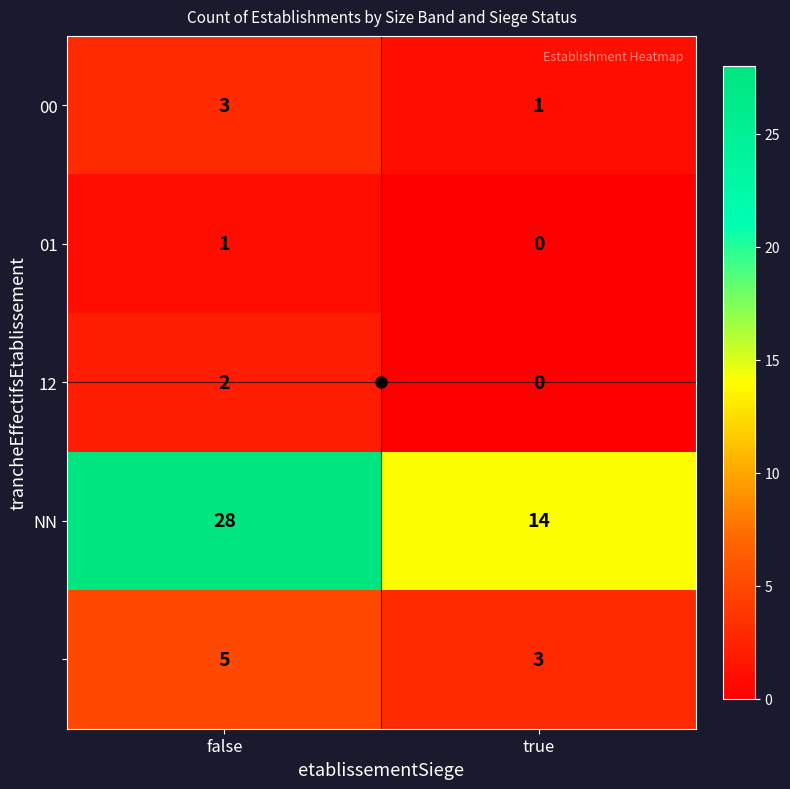

What is the total value across all series at false?

39